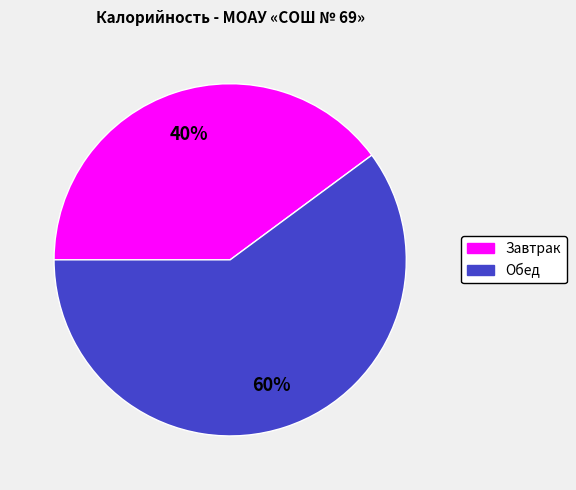

Which category has the smallest portion of the pie?

Завтрак